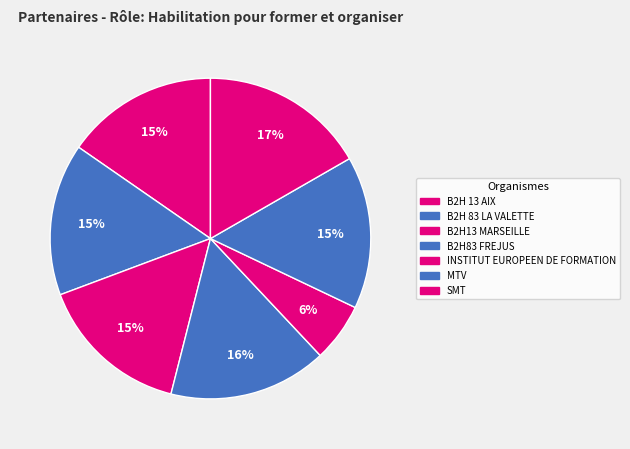

How many segments does this pie chart have?

7